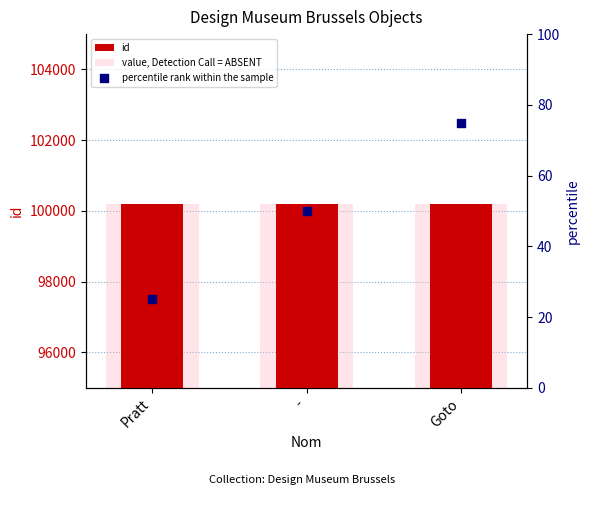

Which series reaches the maximum Y coordinate?

id